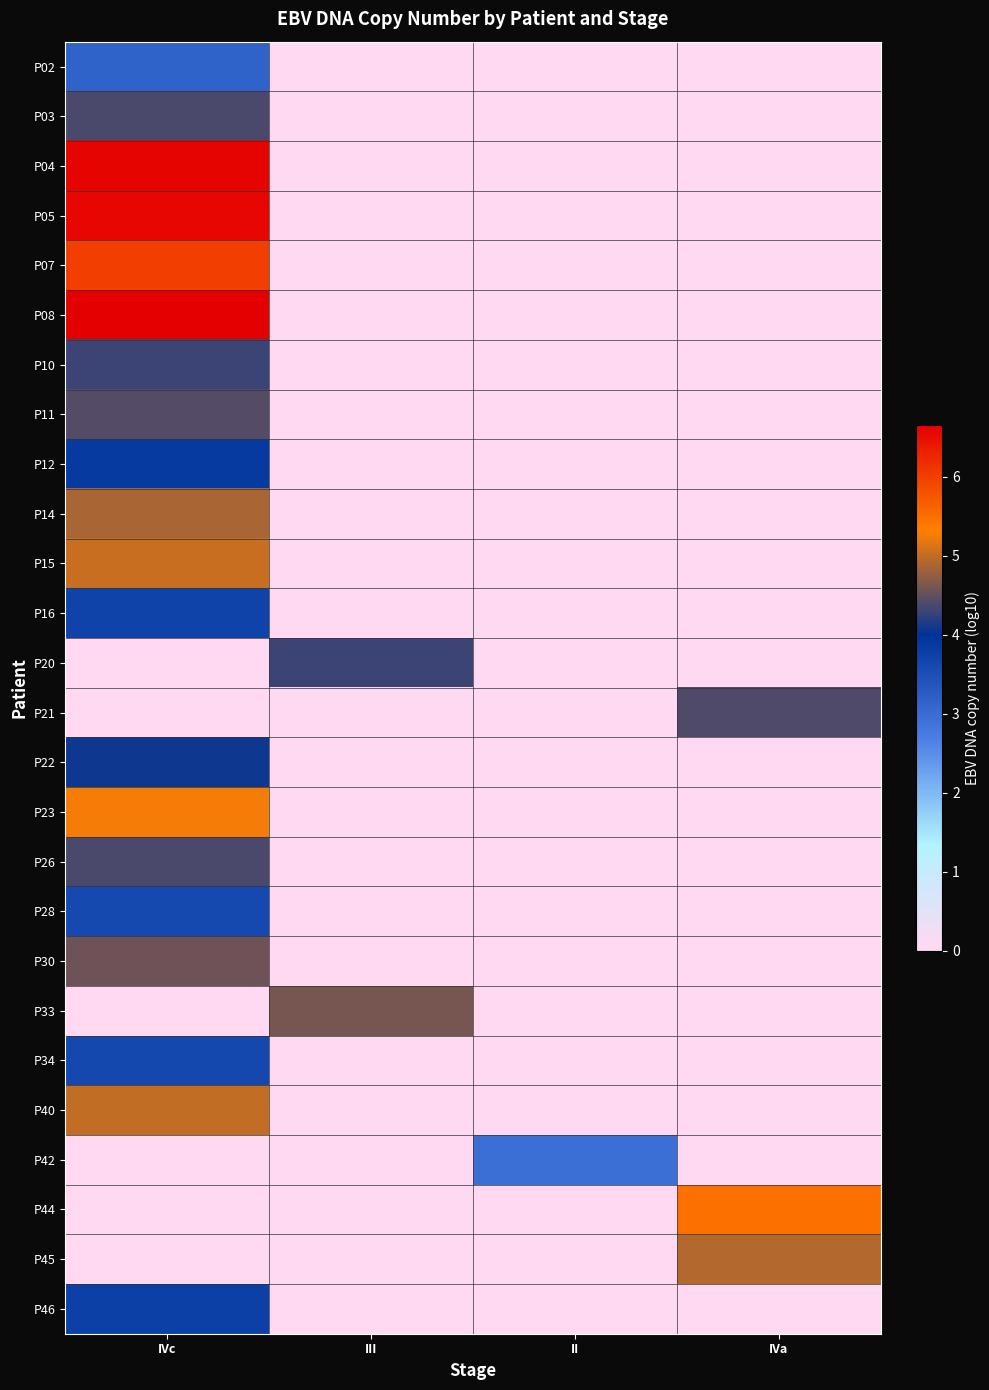

Between III and II, which series saw the biggest shift?

P33